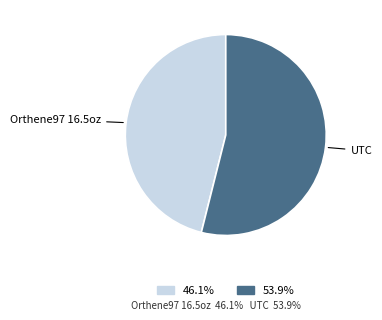

Do 53.9% and 46.1% together represent more than half of the pie?

Yes